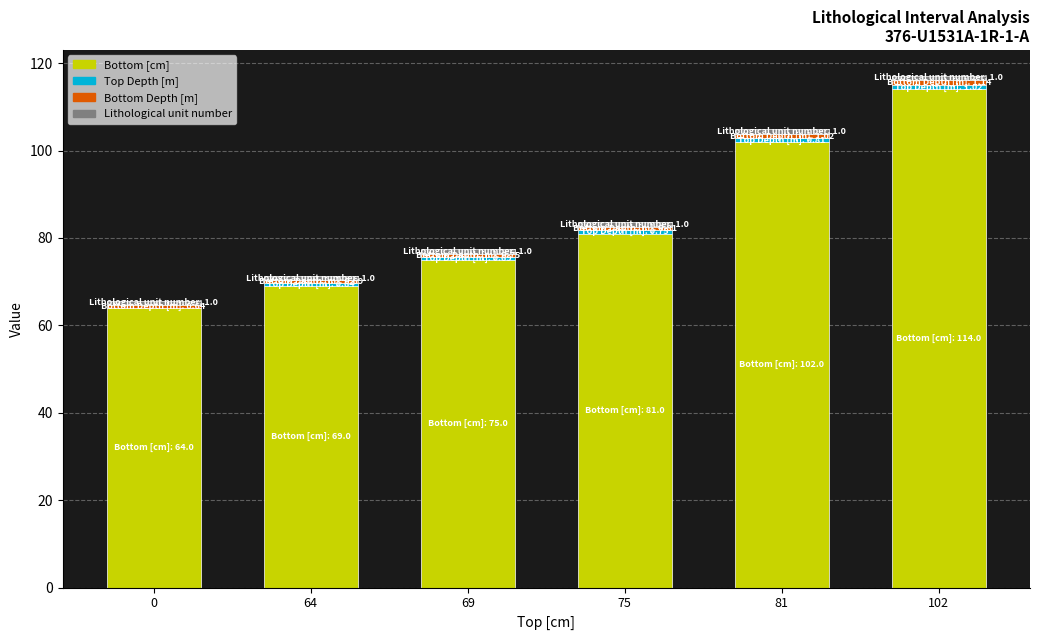

At which label does Bottom [cm] reach its peak?

102